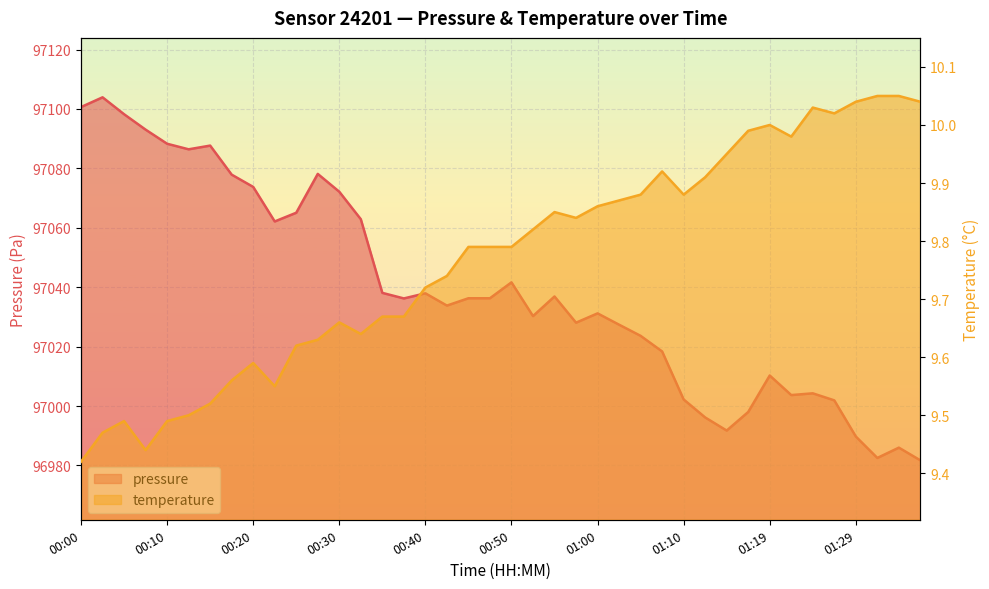

What are all the series names shown in the legend?

pressure, temperature